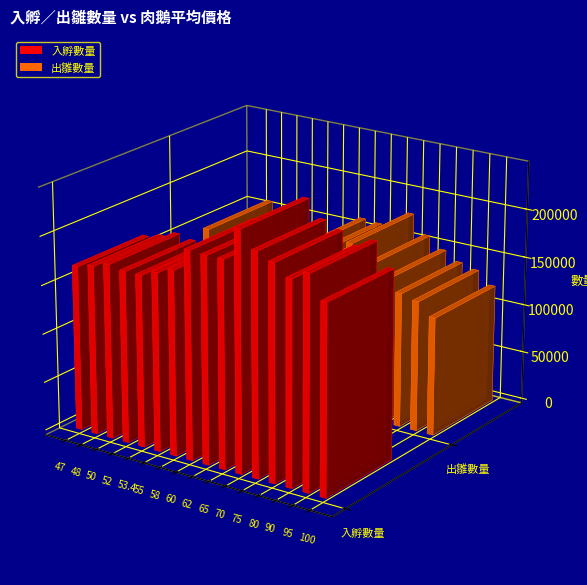

What position from the right is 75?

5